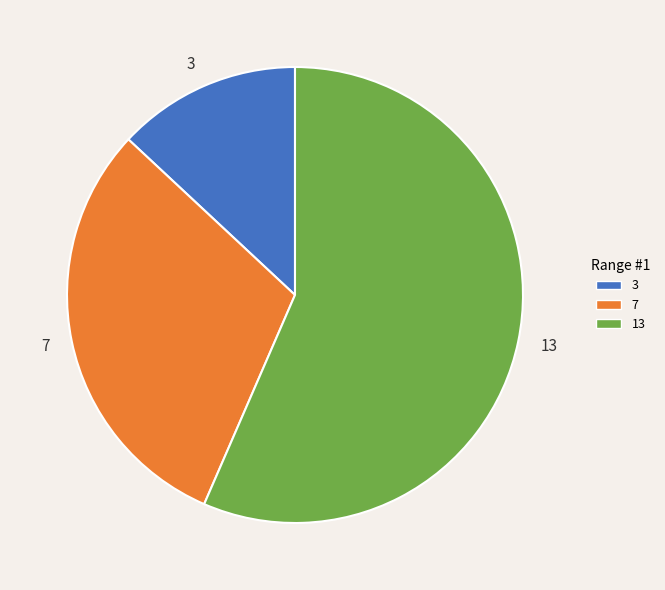

Does 13 represent more than half of the total?

Yes